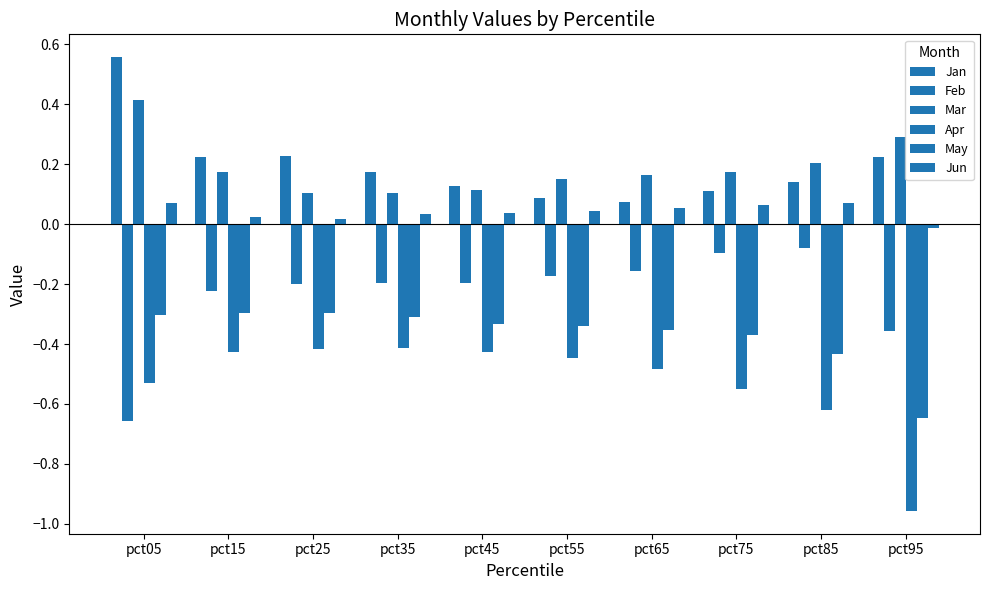

How many bars are there in each group?

6